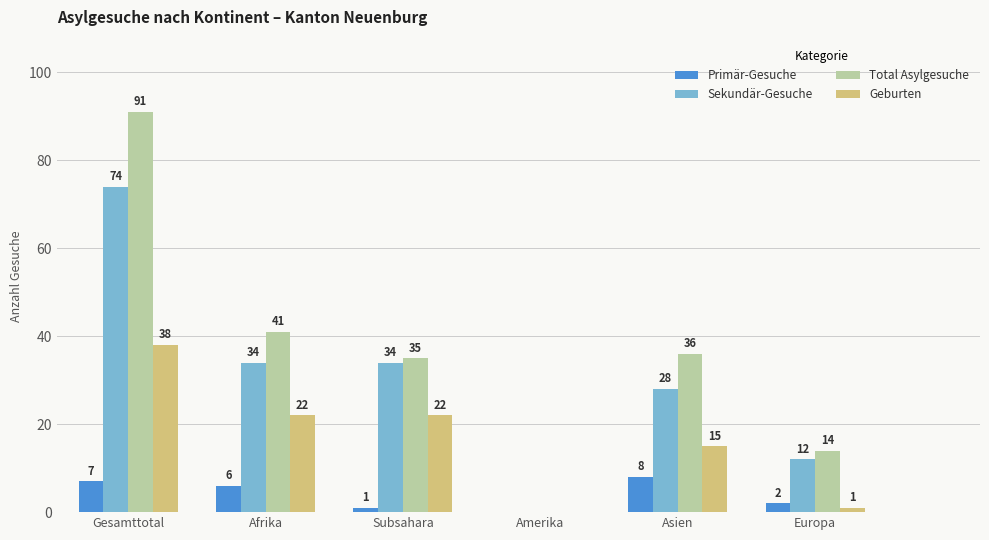

What is the average value of the Primär-Gesuche series?

4